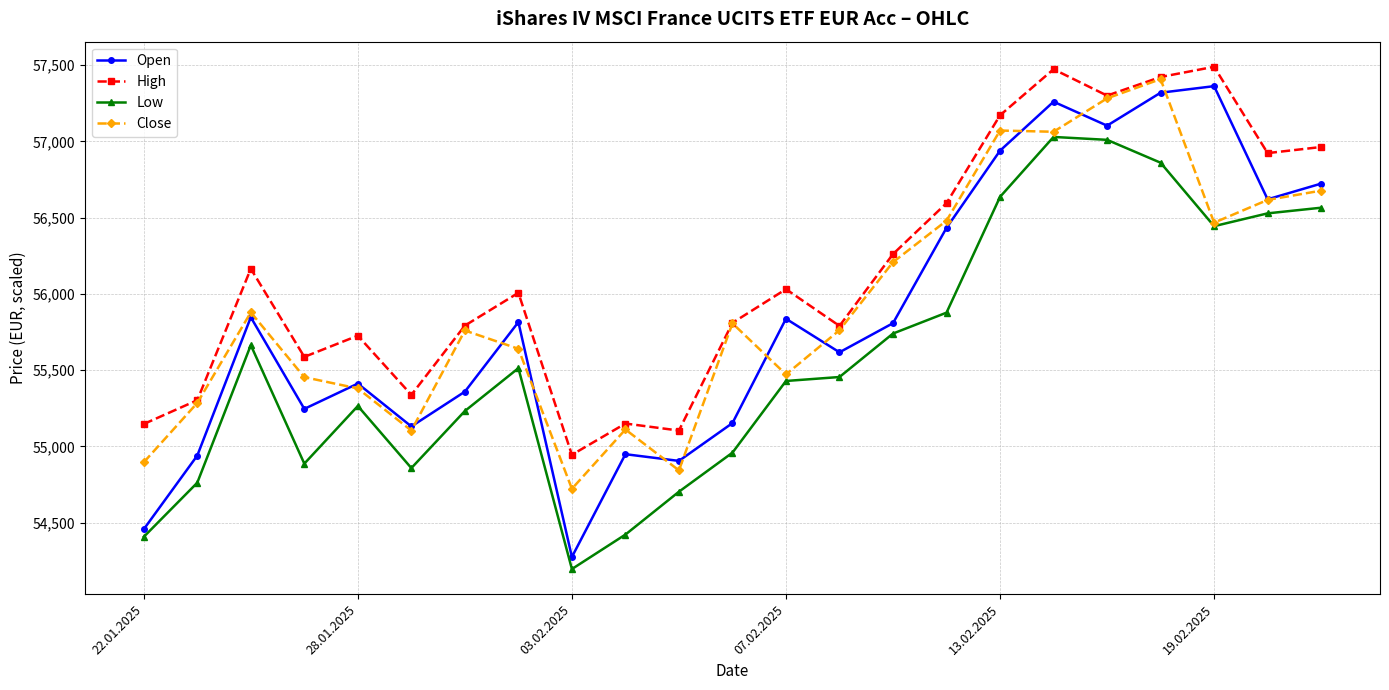

Which series has the widest spread of values?

Open